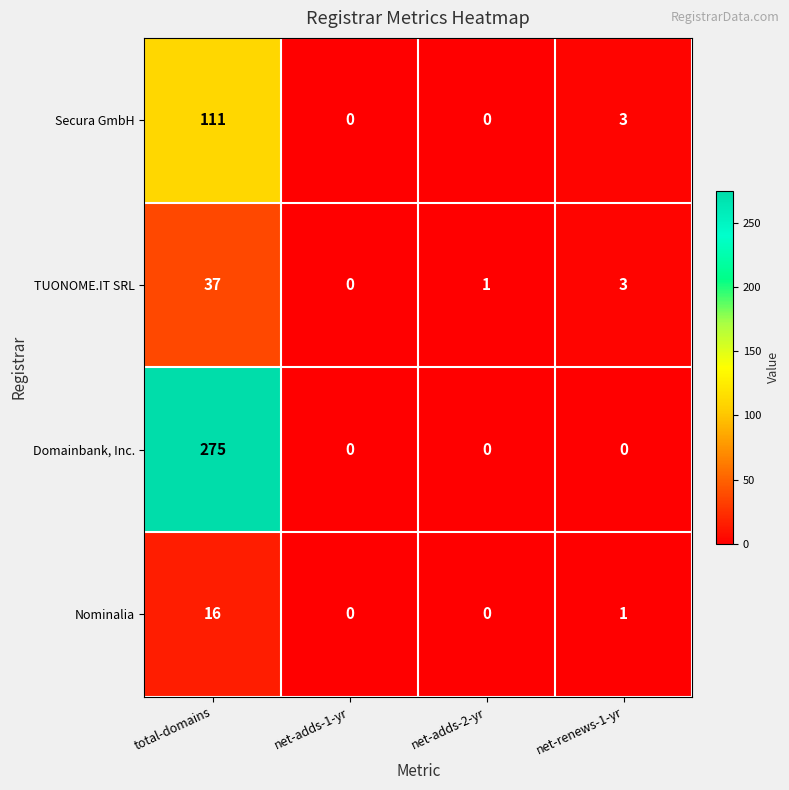

At which category is the sum across all series the highest?

total-domains